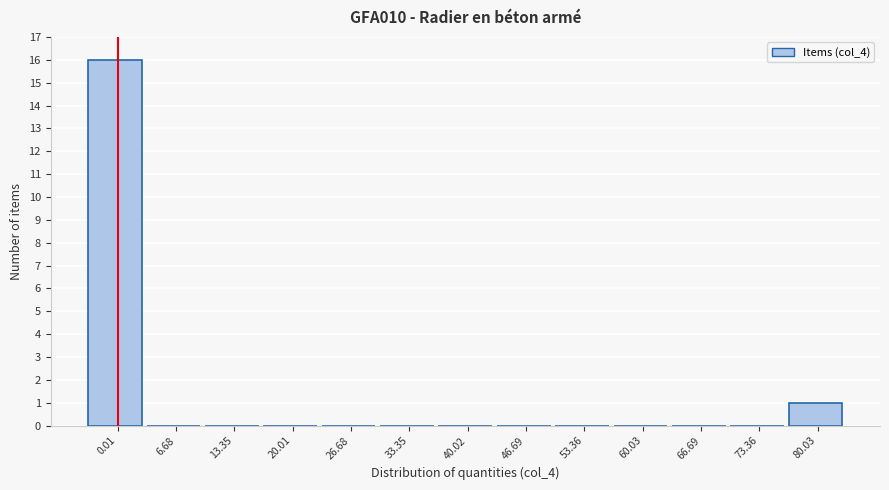

Reading left to right, list all the values displayed in this chart.

0.01=16	6.68=0	13.35=0	20.01=0	26.68=0	33.35=0	40.02=0	46.69=0	53.36=0	60.03=0	66.69=0	73.36=0	80.03=1